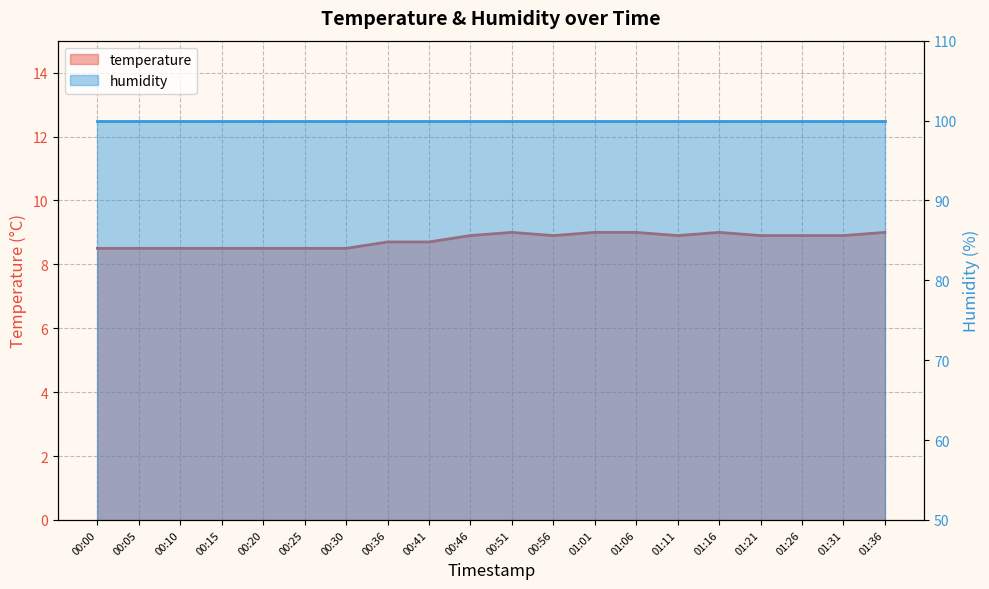

Rank the categories by value from highest to lowest.

00:51, 01:01, 01:06, 01:16, 01:36, 00:46, 00:56, 01:11, 01:21, 01:26, 01:31, 00:36, 00:41, 00:00, 00:05, 00:10, 00:15, 00:20, 00:25, 00:30